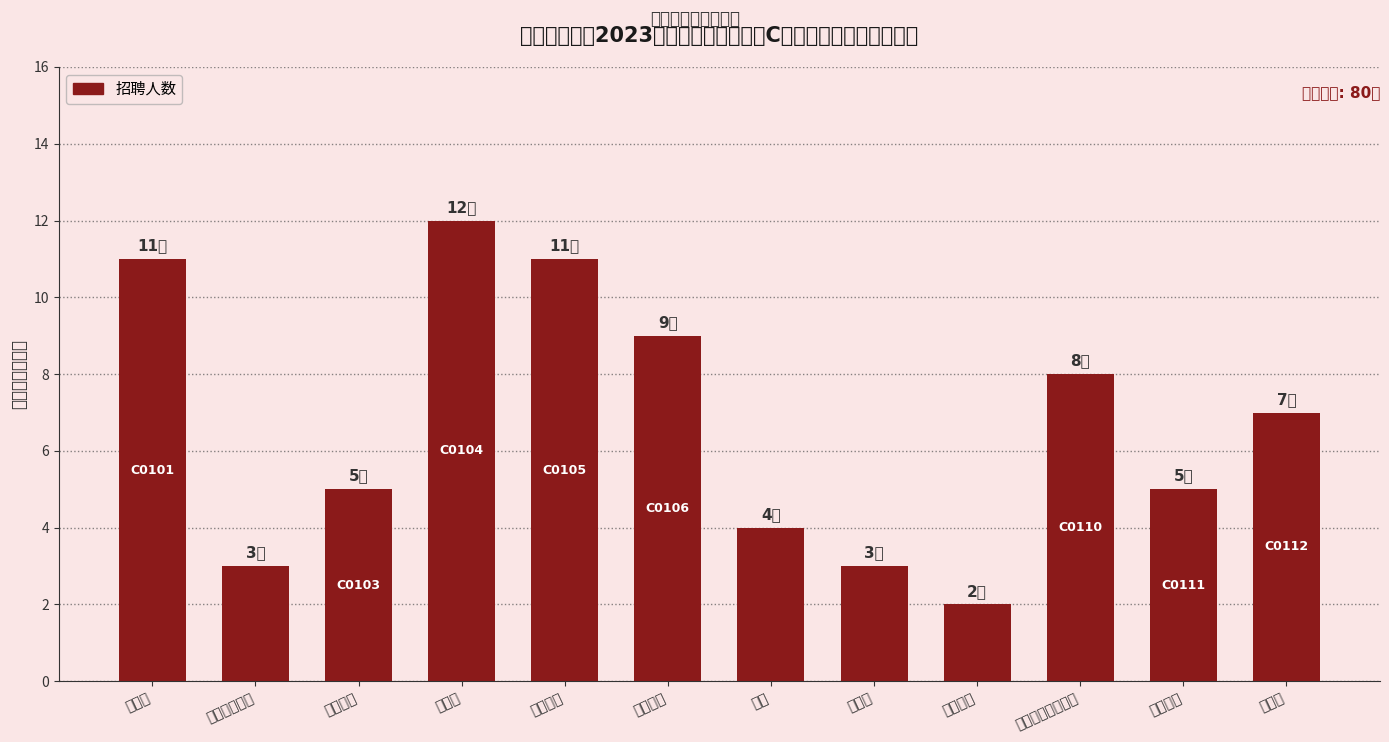

Rank the categories by value from lowest to highest.

信息安全, 人力资源管理, 新闻学, 法学, 市场营销, 电子商务, 护理学, 计算机科学与技术, 旅游管理, 金融学, 财务管理, 会计学